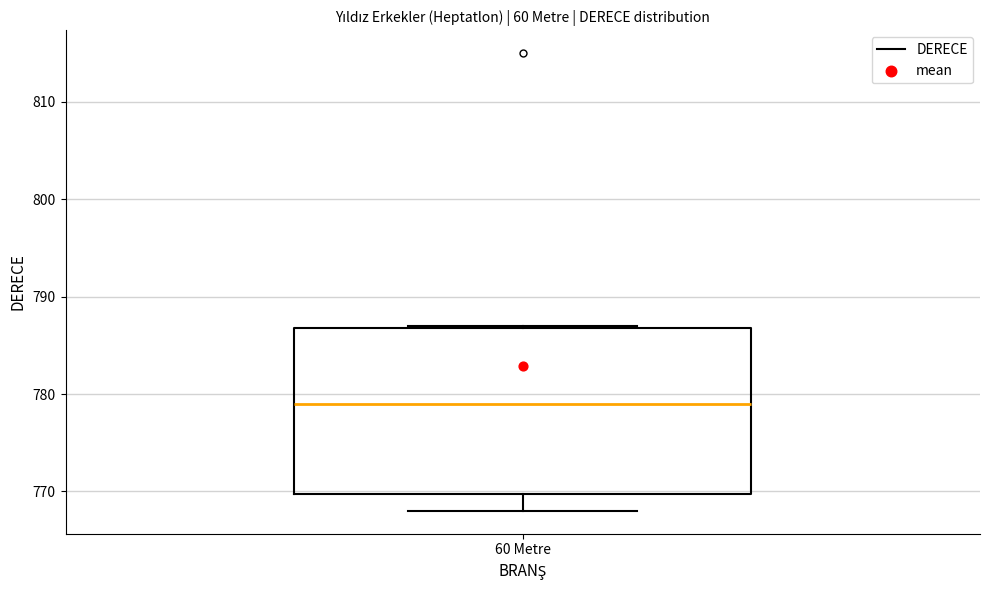

Where is the lower edge of the box for 60 Metre on the y-axis? The values are not printed on the chart, so give them approximately, as read against the axis.

770